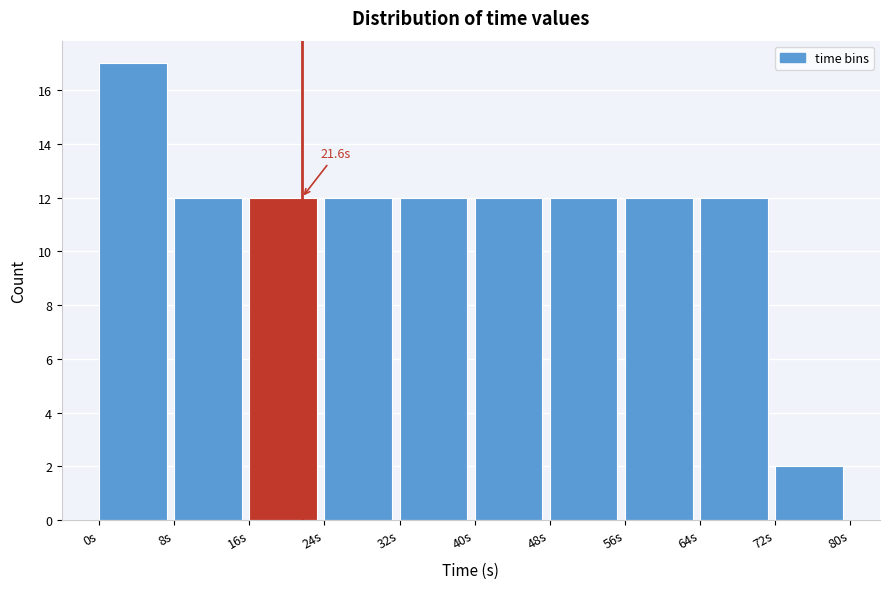

Over which range of the x-axis is the bar tallest?

0 to 8